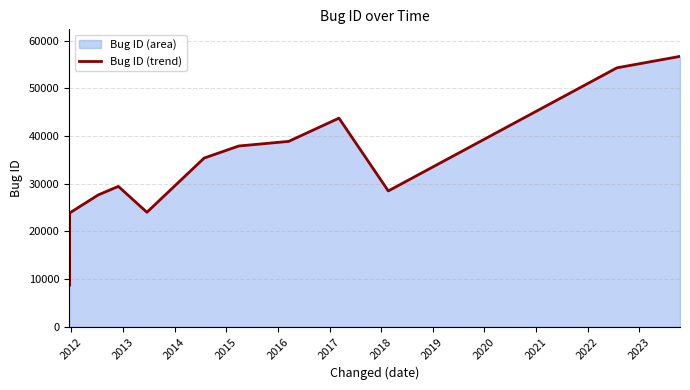

Reading left to right, list all the values displayed in this chart.

22815	8654	21231	23663	23873	27676	29459	24031	35403	37933	38902	43777	28504	54340	56737